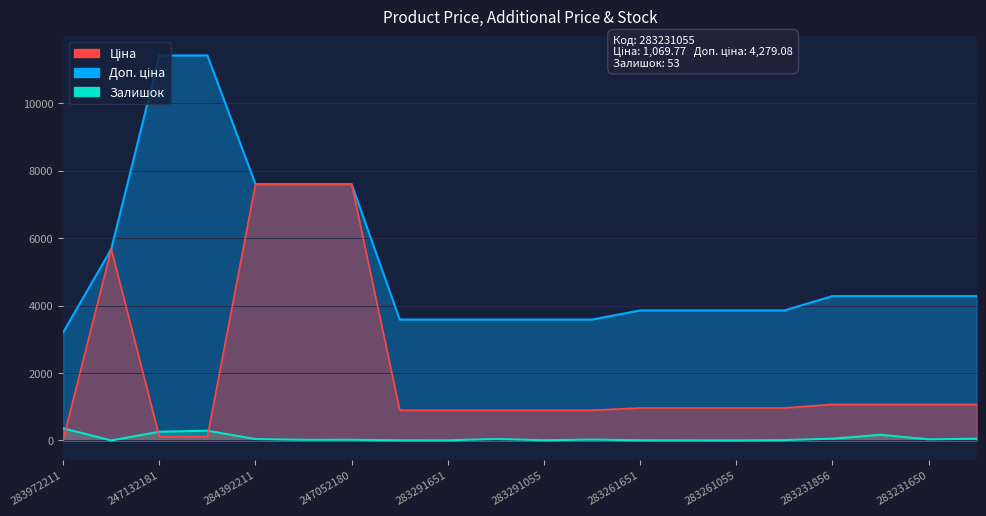

Where is the first local maximum for Залишок?

247132180